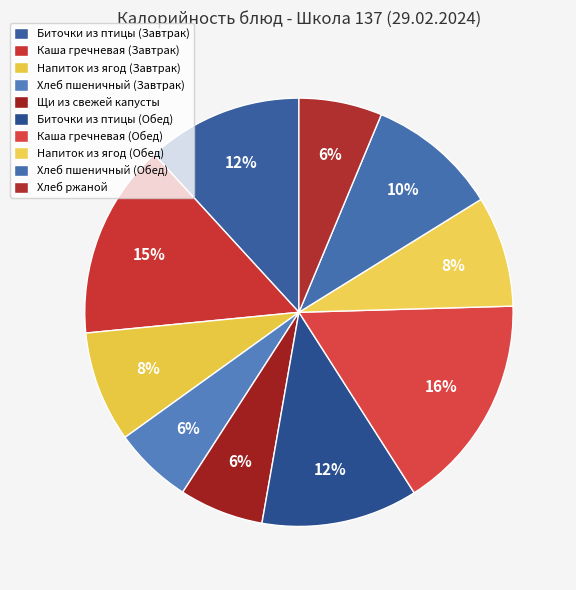

Combined, do Напиток из ягод (Обед) and Каша гречневая (Обед) account for over 50%?

No